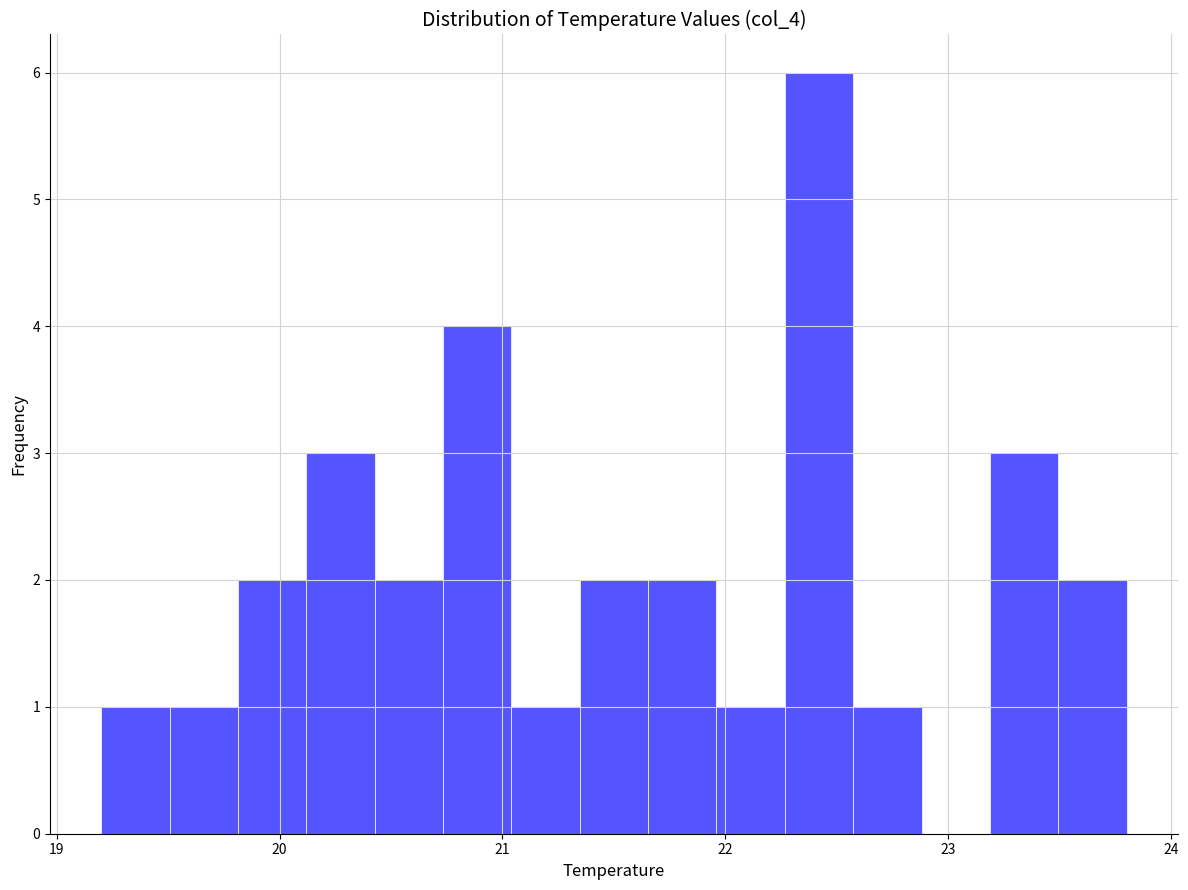

Around what value on the x-axis is the tallest bar? Give the approximate position of its centre, as read against the axis.

22.4